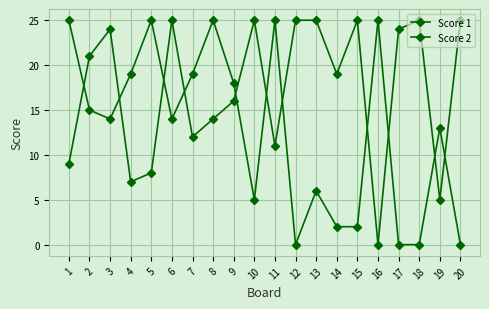

How many interior local peaks does the Score 2 series have?

6